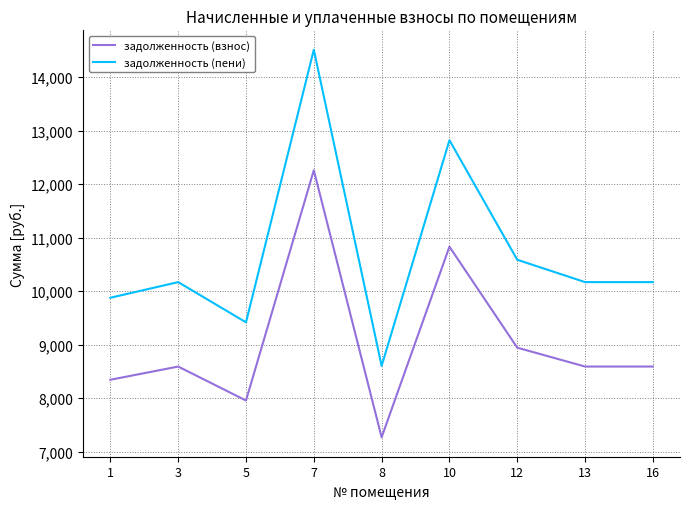

True or false: задолженность (взнос) and задолженность (пени) cross at least once.

False